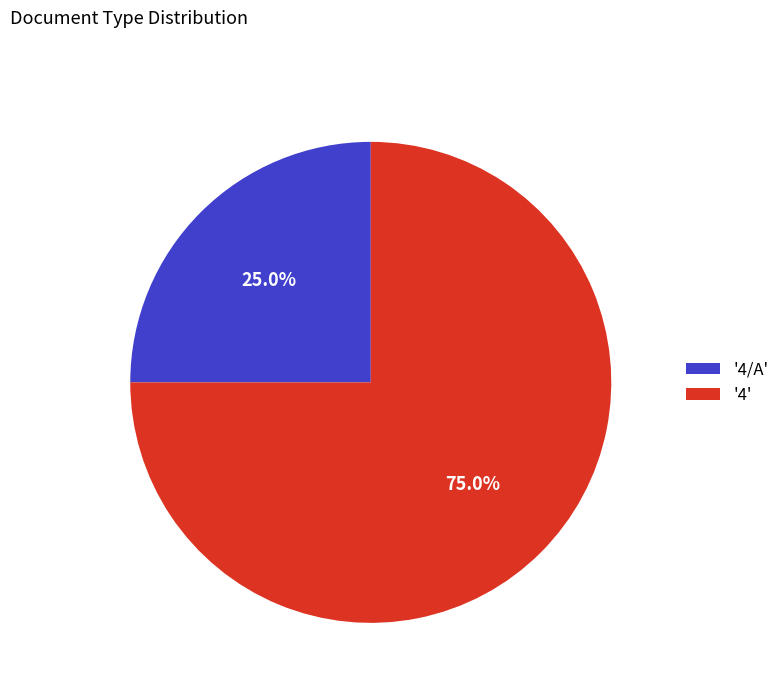

Rank the categories by value from lowest to highest.

'4/A', '4'